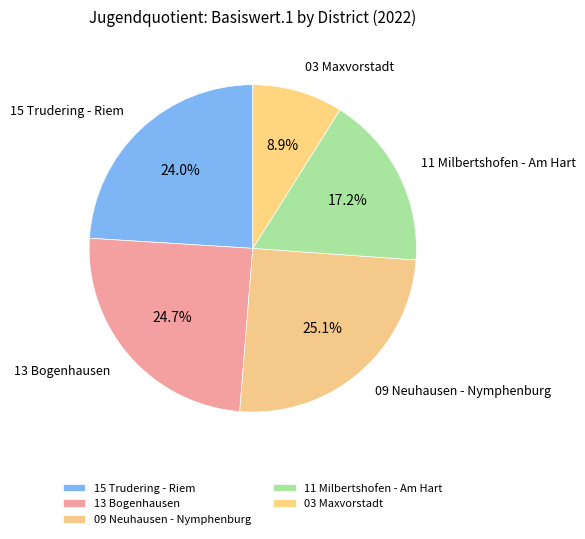

Which slice is the smallest?

03 Maxvorstadt